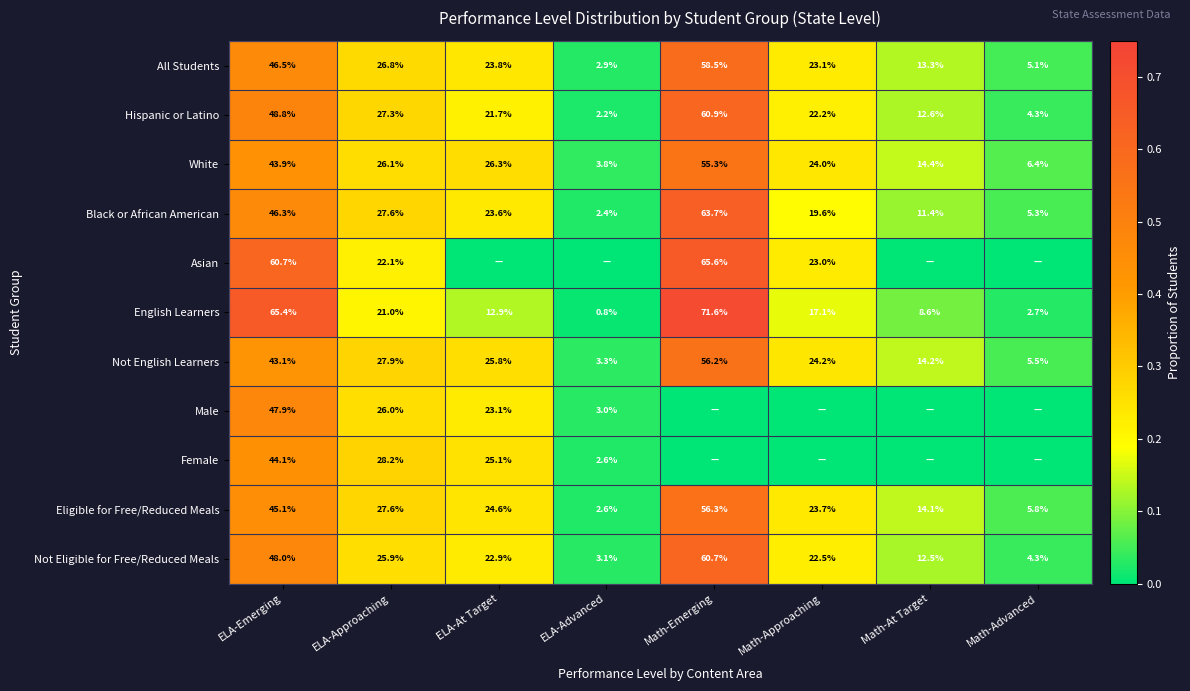

Is it true that Black or African American equals 0.1 at Math-At Target?

False